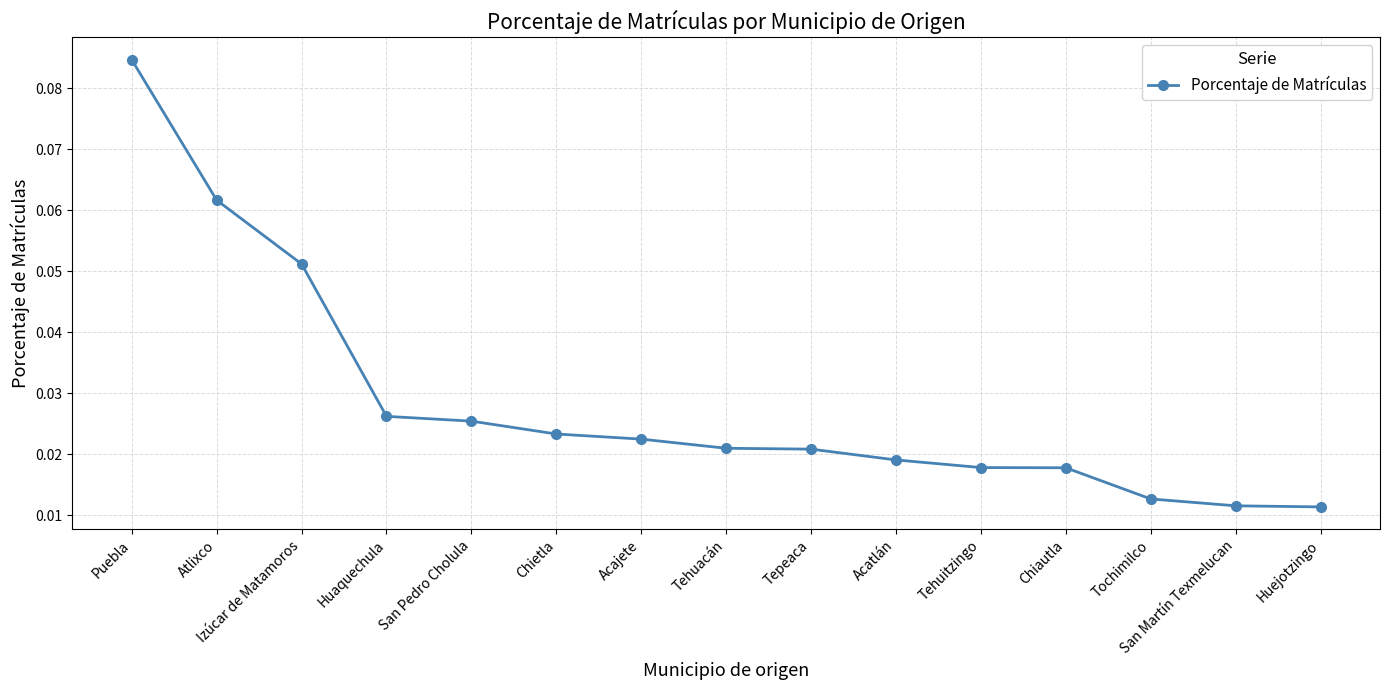

What is the label of the 11th point from the right?

San Pedro Cholula